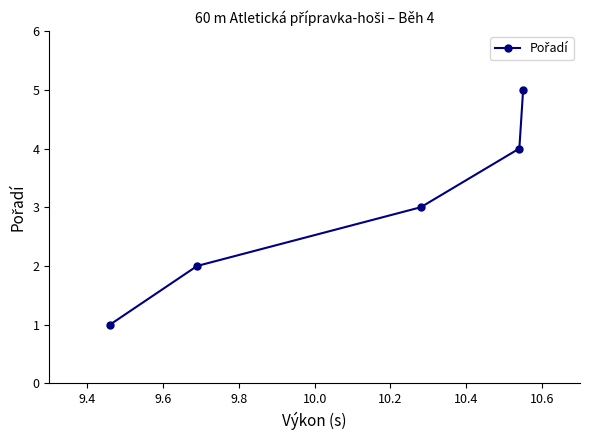

True or false: there are more than 2 points higher than both neighbors.

False